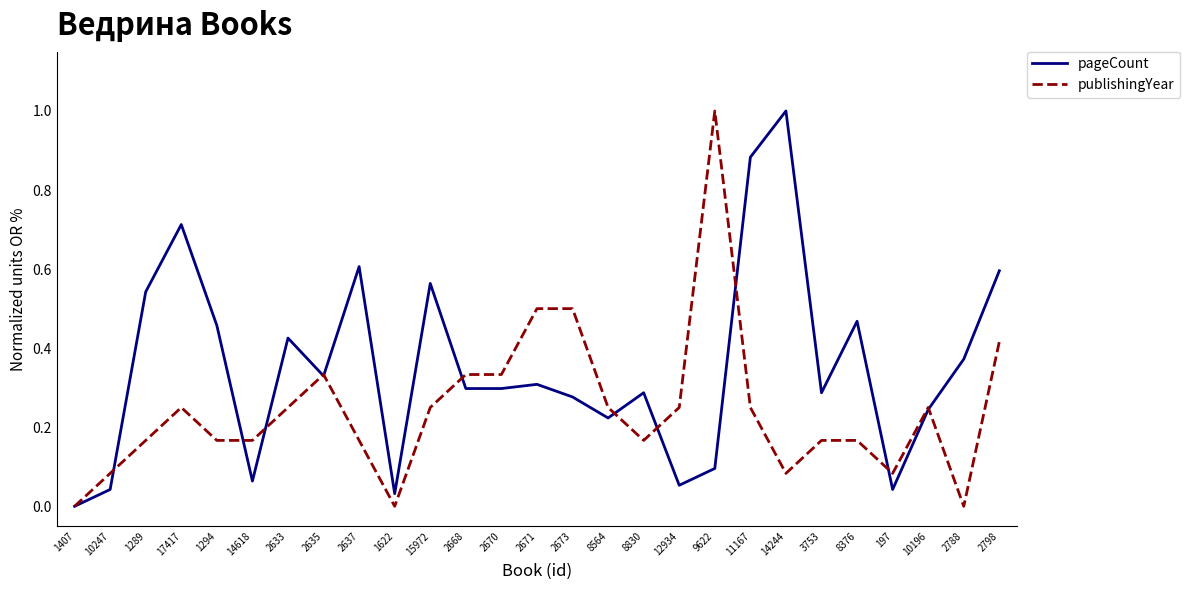

Is the value of publishingYear at 2788 greater than the value of pageCount at 1289?

No